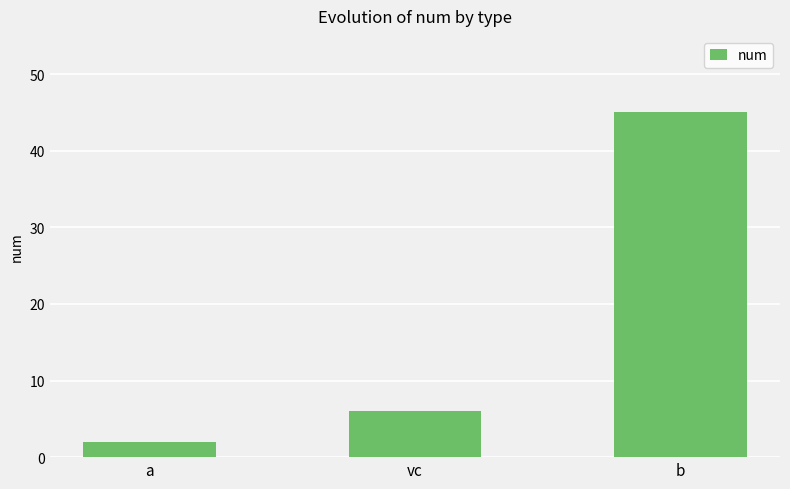

Count the number of categories in the chart.

3